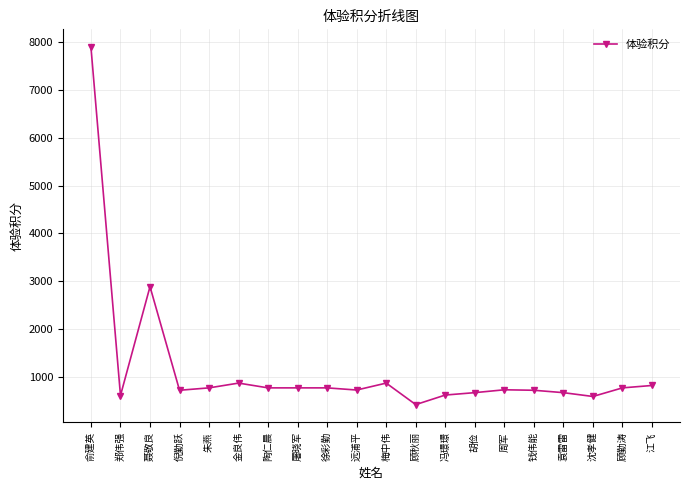

What is the label of the 5th point from the right?

钱伟能